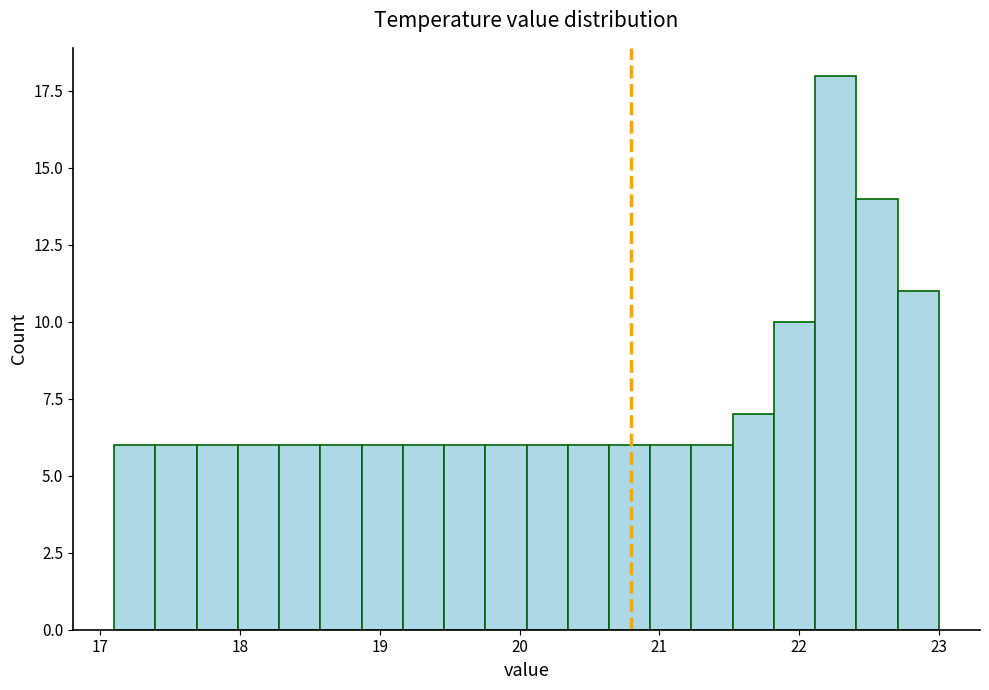

Read against the x-axis, roughly where is the centre of the tallest bar?

22.3